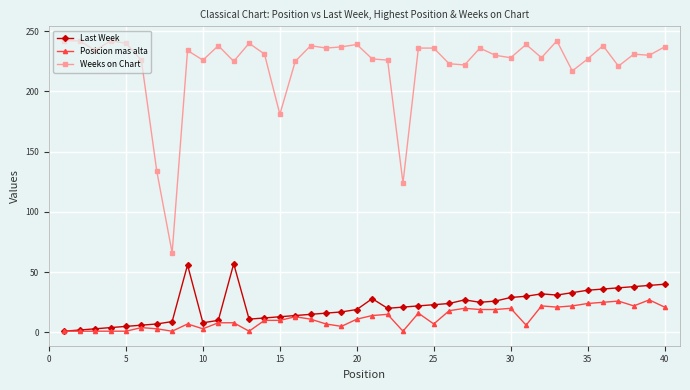

True or false: Posicion mas alta and Weeks on Chart cross at least once.

False